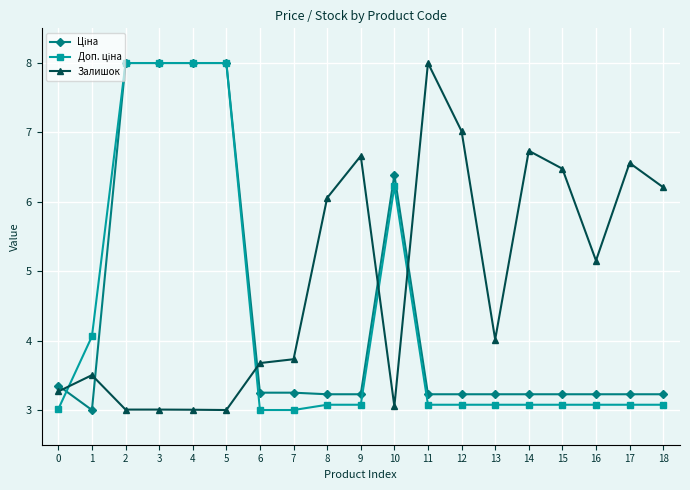

What is the maximum value shown in the chart?

8.0